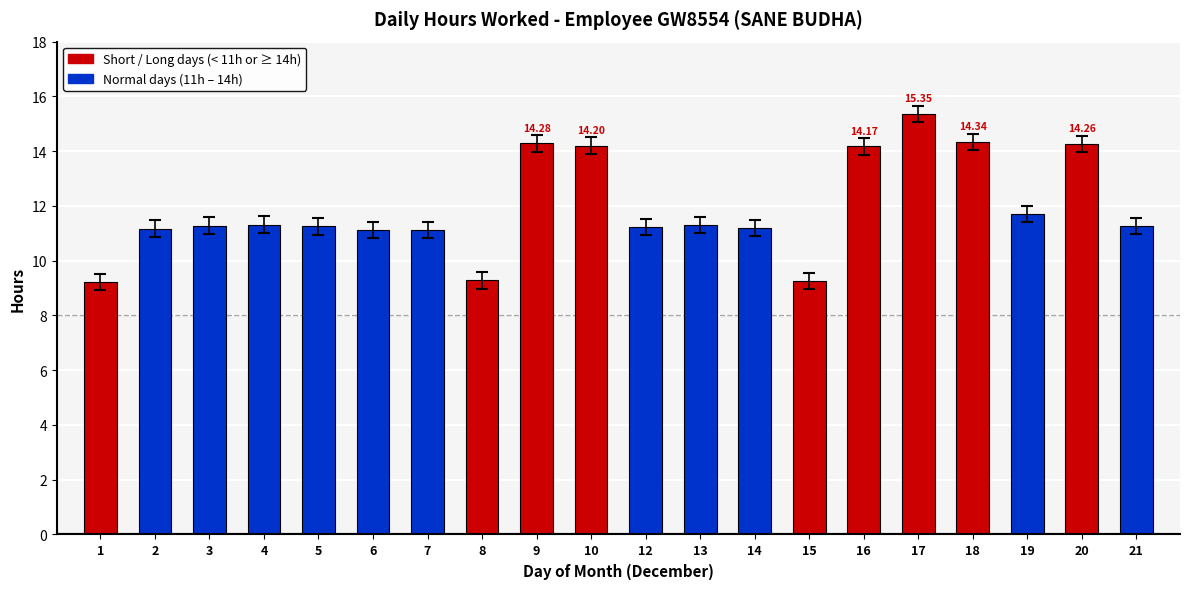

What is the ratio of the value at 5 to the value at 12?

1.0